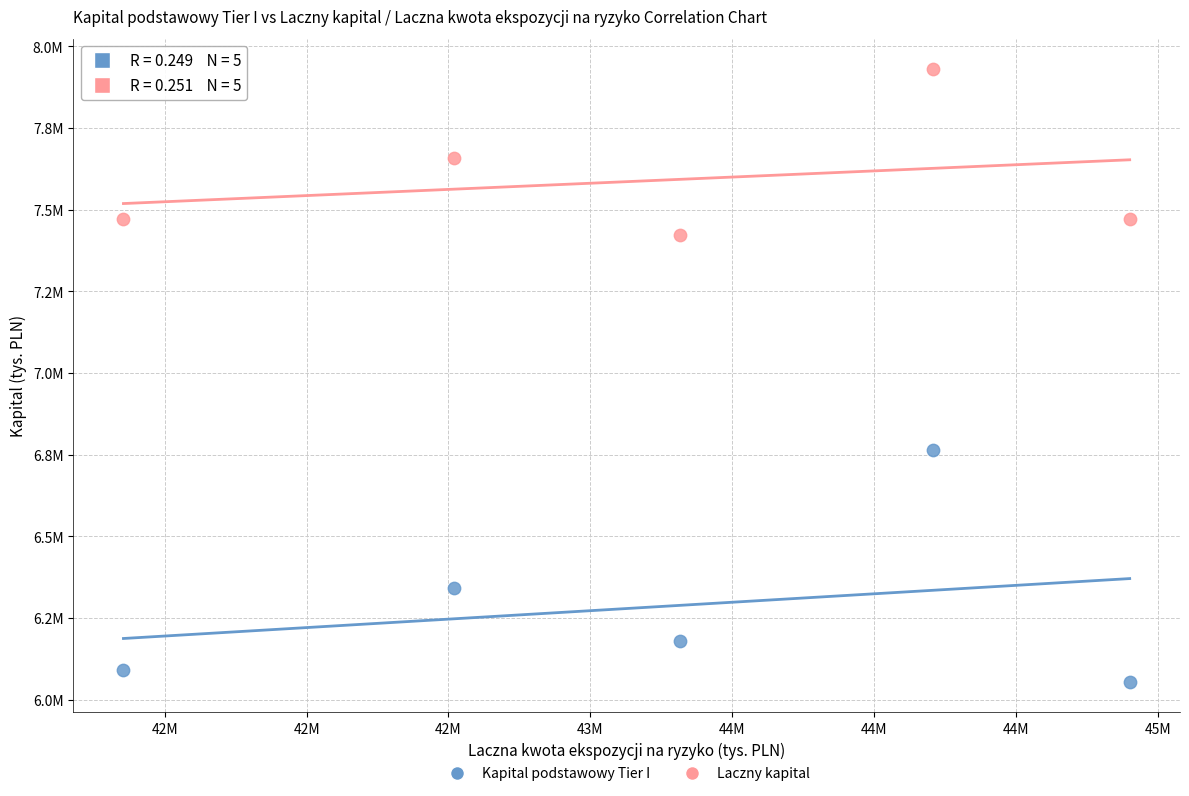

Which series has the largest Y range (max minus min)?

Kapital podstawowy Tier I